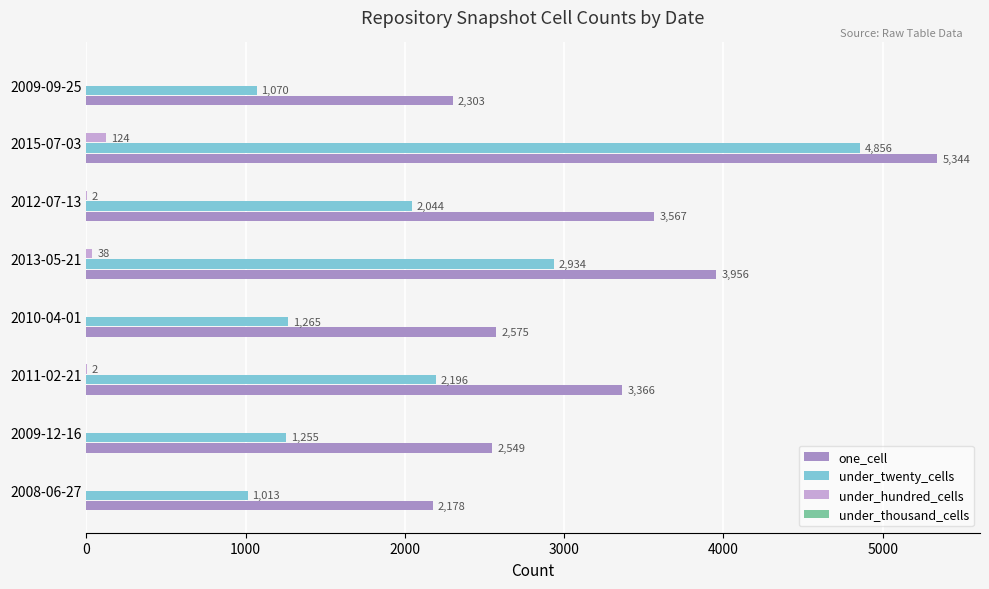

Is it true that under_hundred_cells equals 0 at 2008-06-27?

True